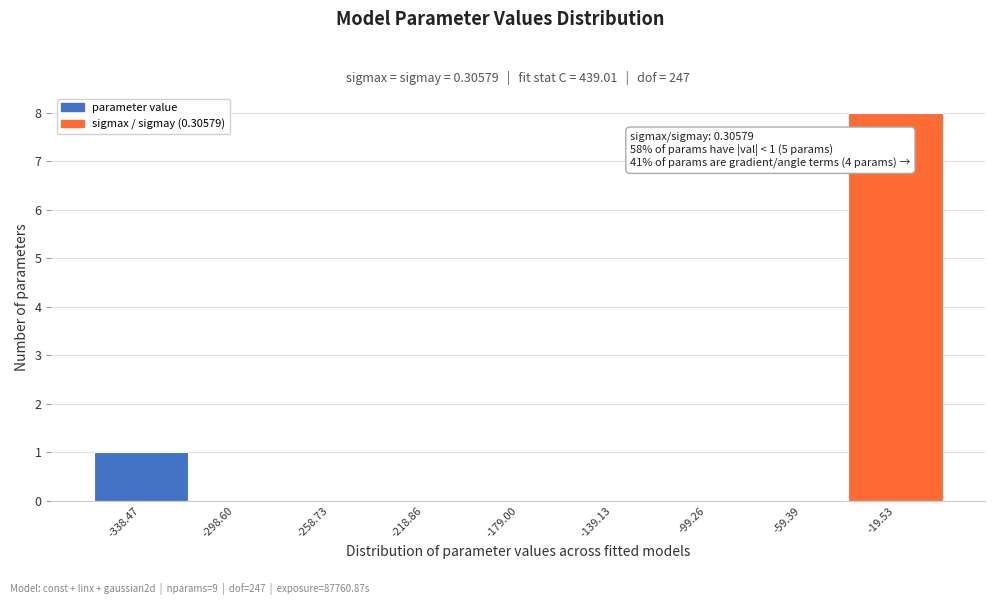

Over which range of the x-axis is the bar tallest?

-40 to 0